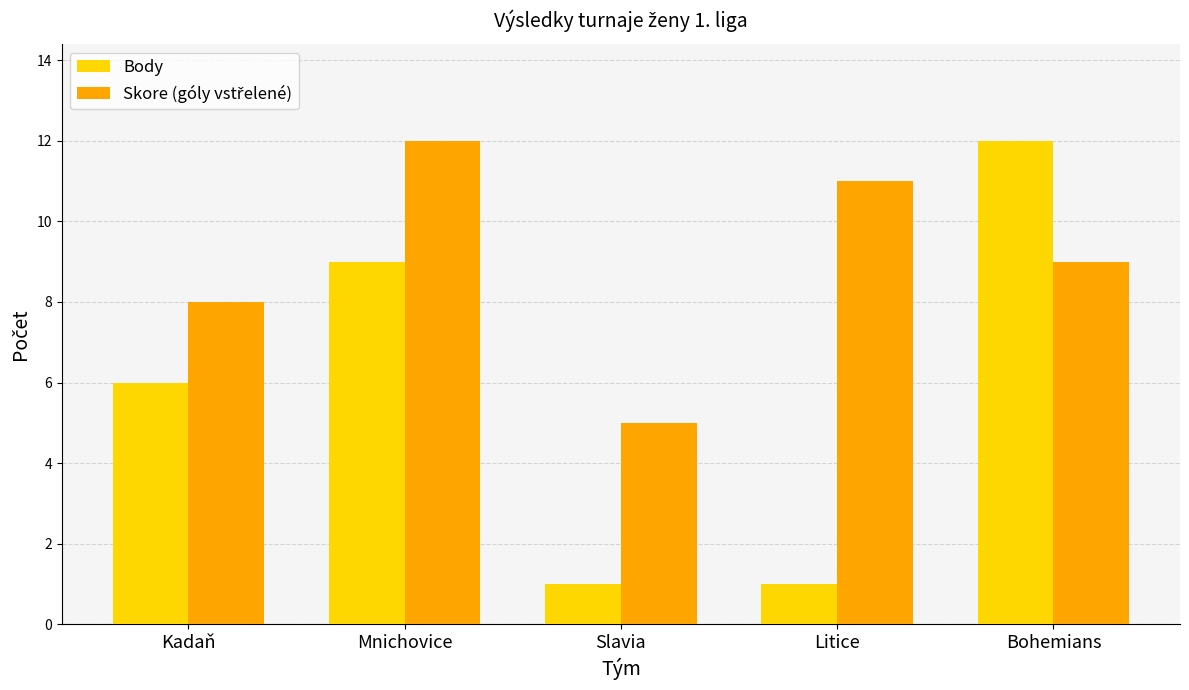

What value does the Body series have at Bohemians?

12